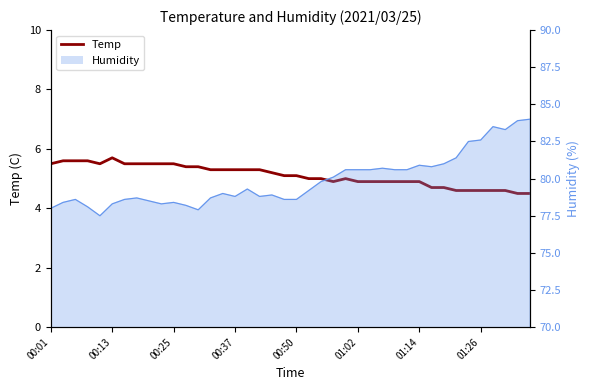

Approximately how many times larger is the value at 26 compared to 29?

1.0